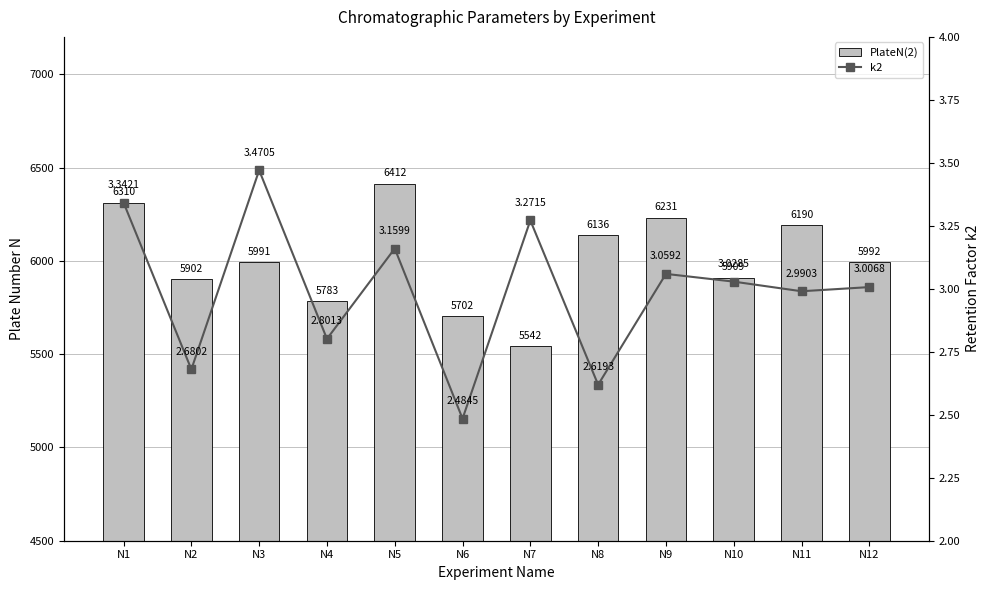

Rank the categories by PlateN(2) value from lowest to highest.

N7, N6, N4, N2, N10, N3, N12, N8, N11, N9, N1, N5